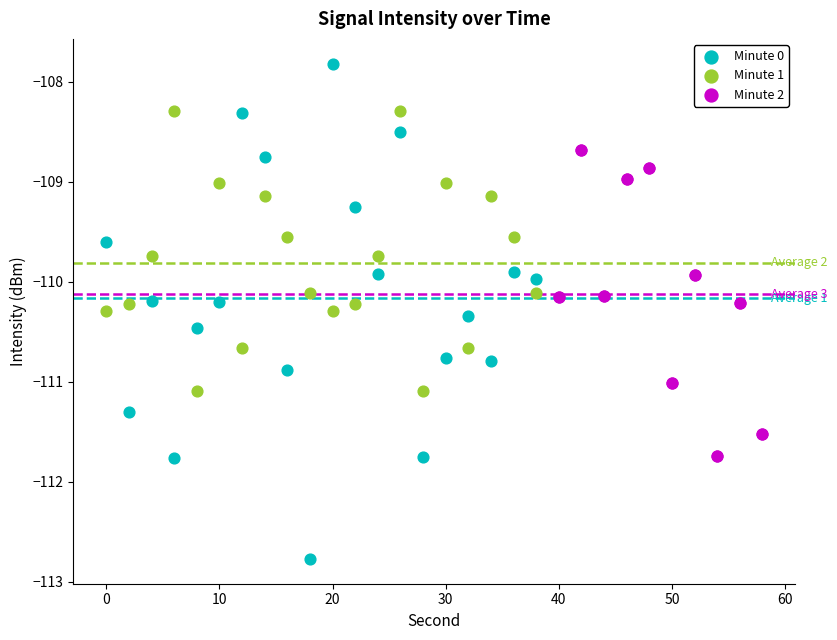

Which series contains the lowest Y value?

Minute 0